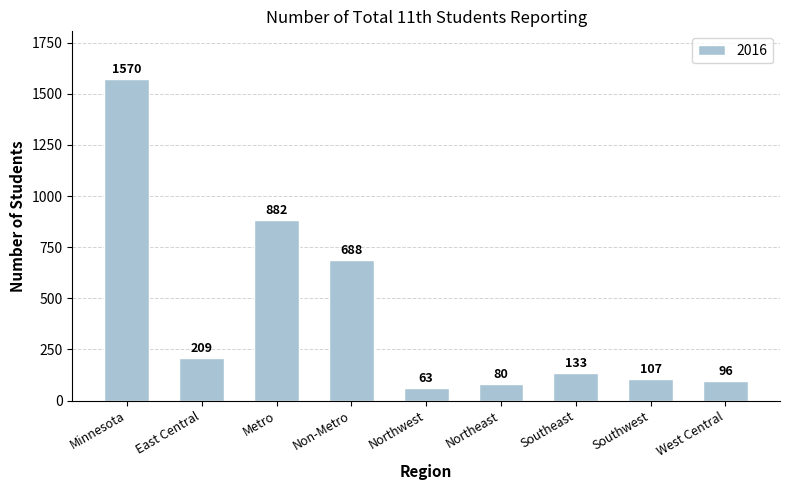

The chart shows a value of 1570 at Minnesota. True or false?

True